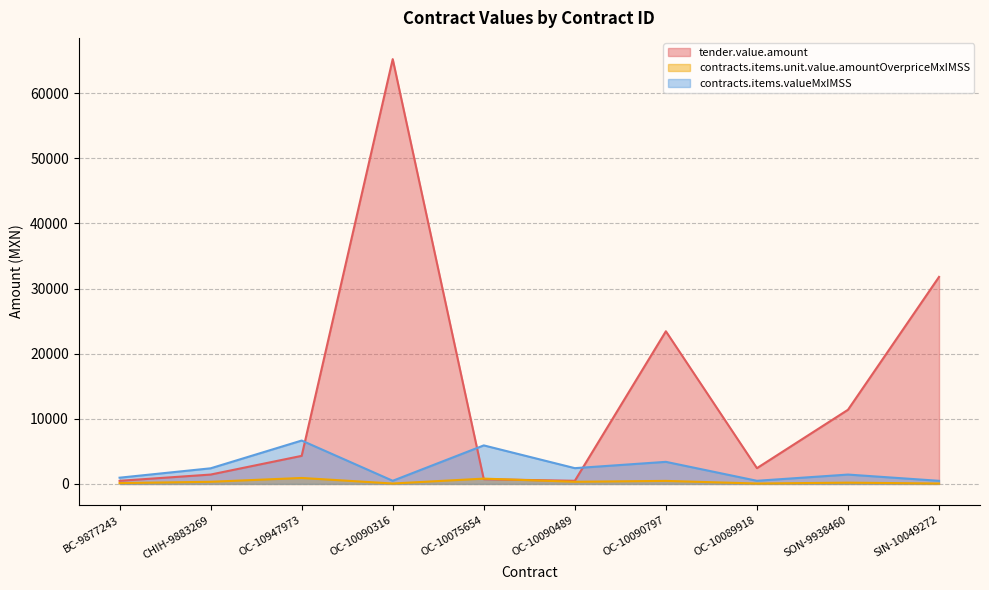

Which series has the largest total across all categories?

tender.value.amount